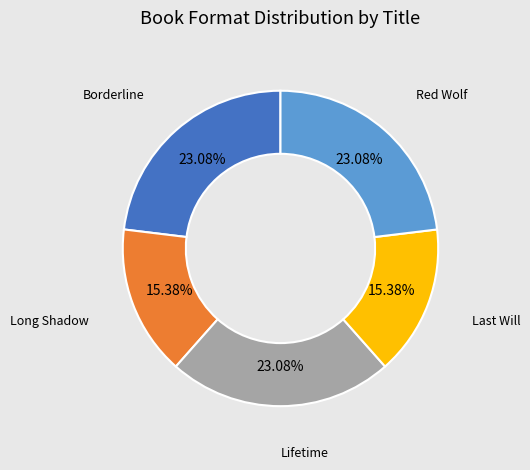

To the nearest percent, what is the difference between the largest and smallest slice percentages?

8%